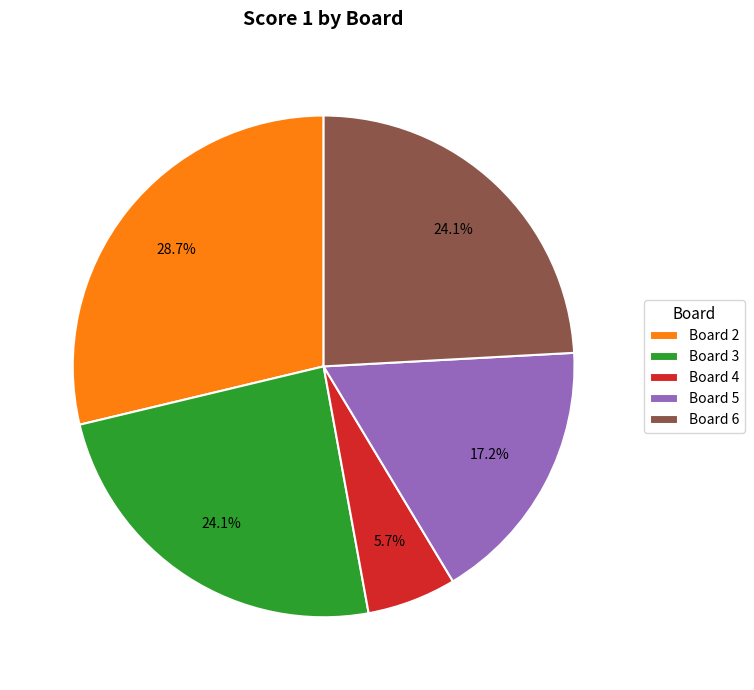

Count the number of slices in the pie.

5